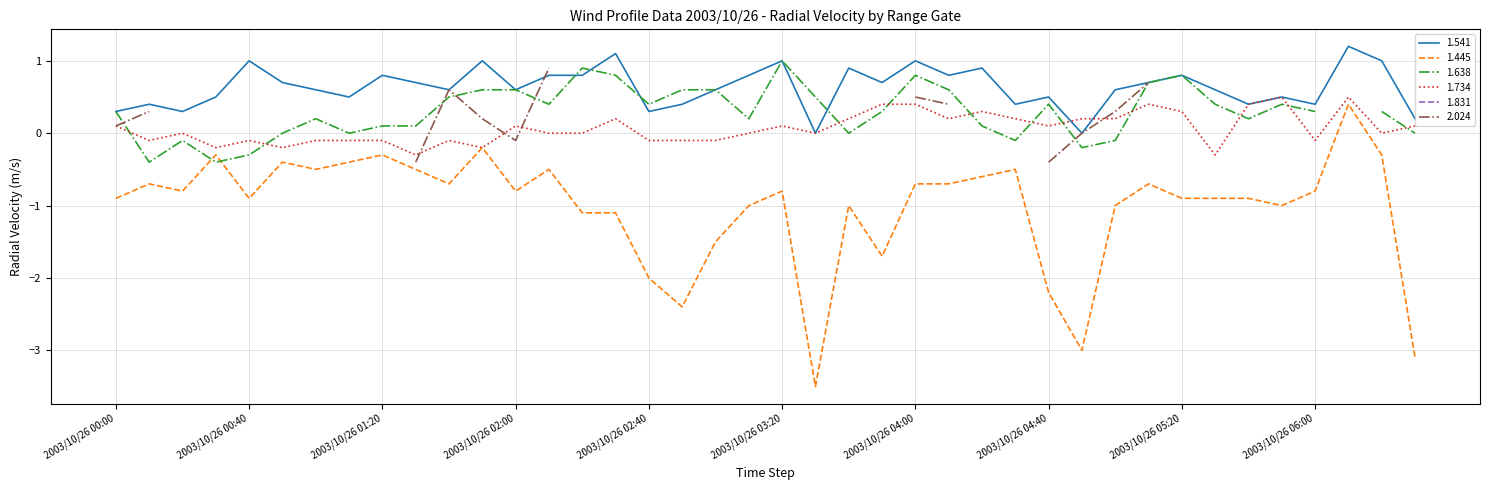

Which series has the largest total across all categories?

1.541